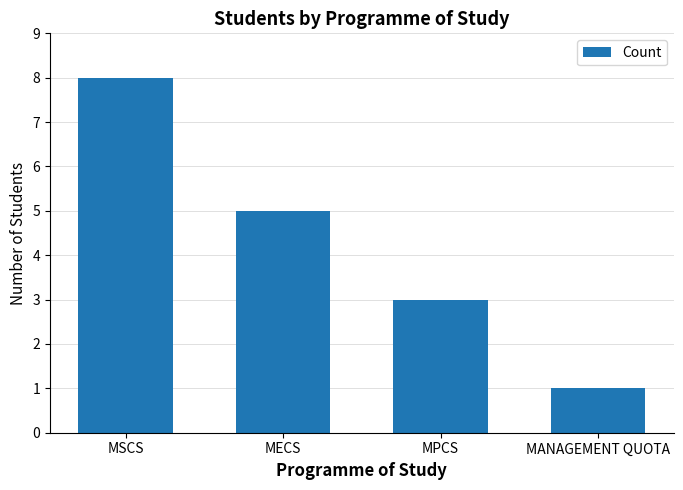

What is the label of the 1st bar from the right?

MANAGEMENT QUOTA